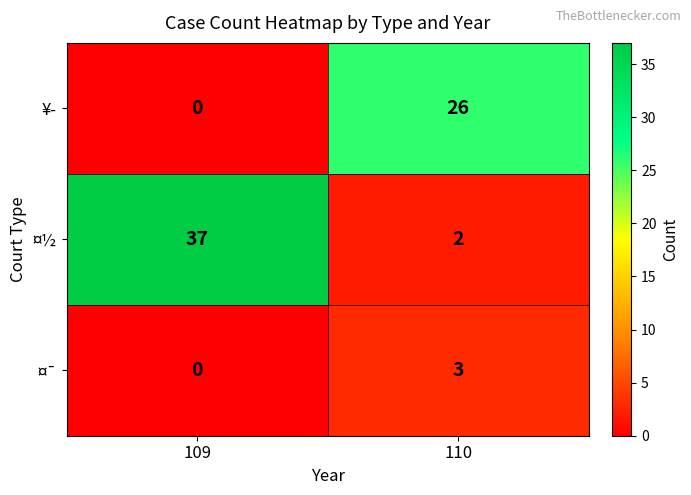

Reading left to right, what are all the values shown in this chart?

¥­: 0	26
¤½: 37	2
¤¯: 0	3